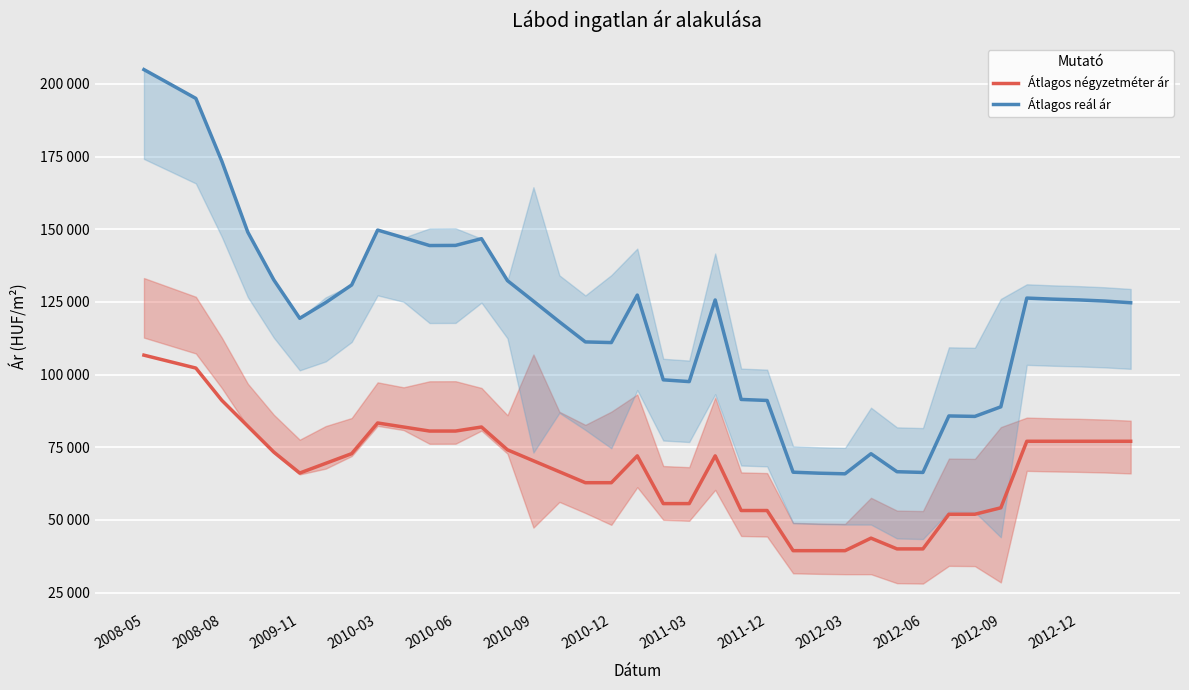

What are all the series names shown in the legend?

Átlagos négyzetméter ár, Átlagos reál ár